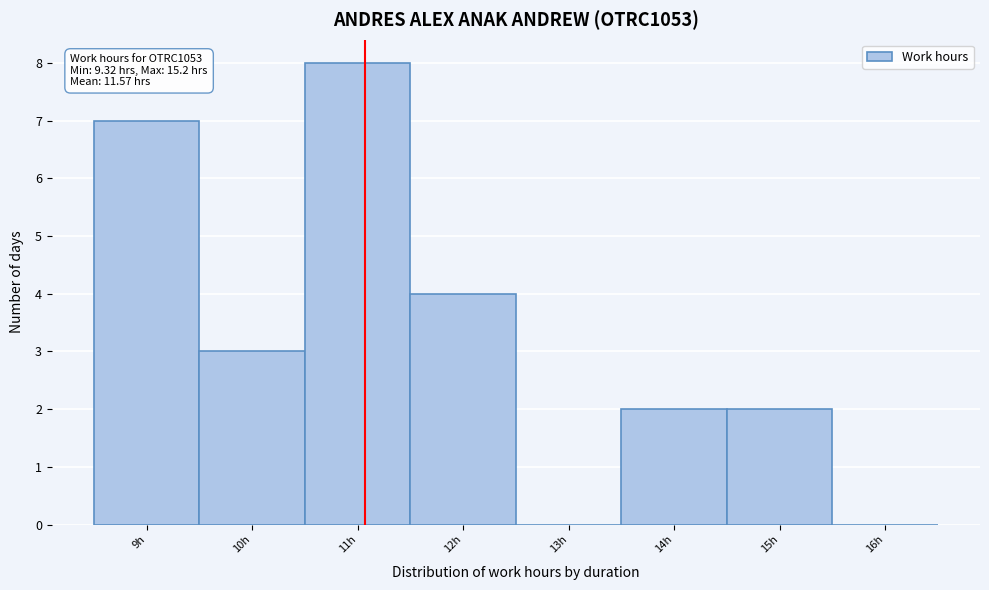

Reading left to right, transcribe all the data shown in this chart.

9h=7	10h=3	11h=8	12h=4	13h=0	14h=2	15h=2	16h=0